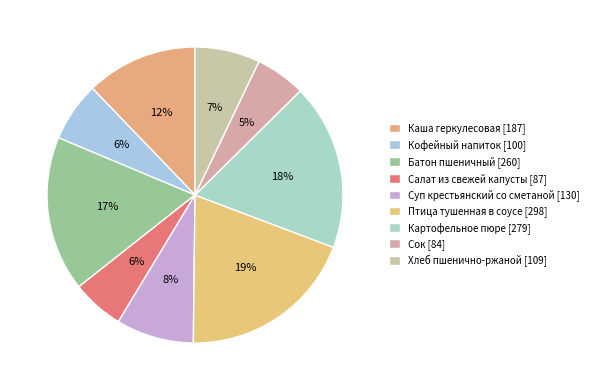

Count the number of slices in the pie.

9